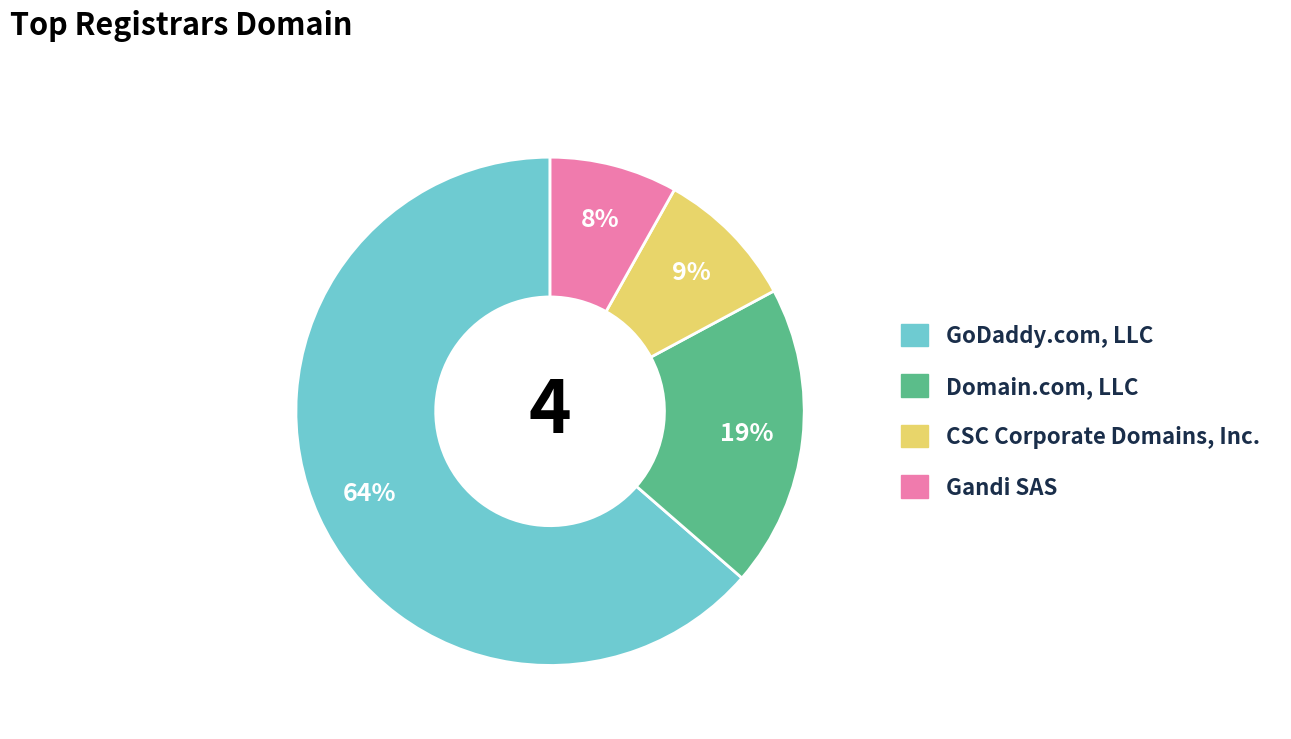

Which category has the biggest portion of the pie?

GoDaddy.com, LLC